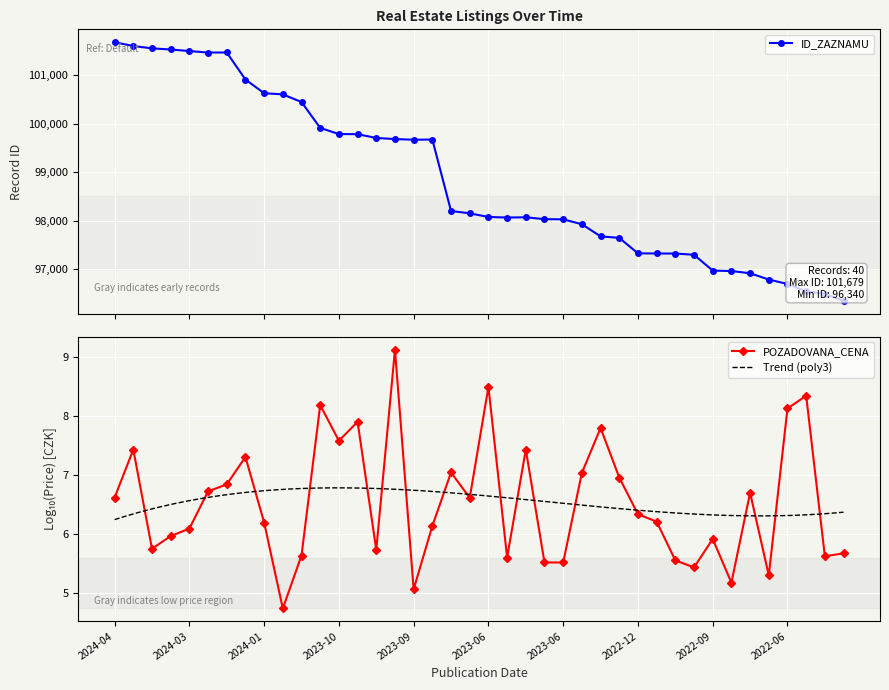

What is the value of the ID_ZAZNAMU point at the 30th from the left?

97321